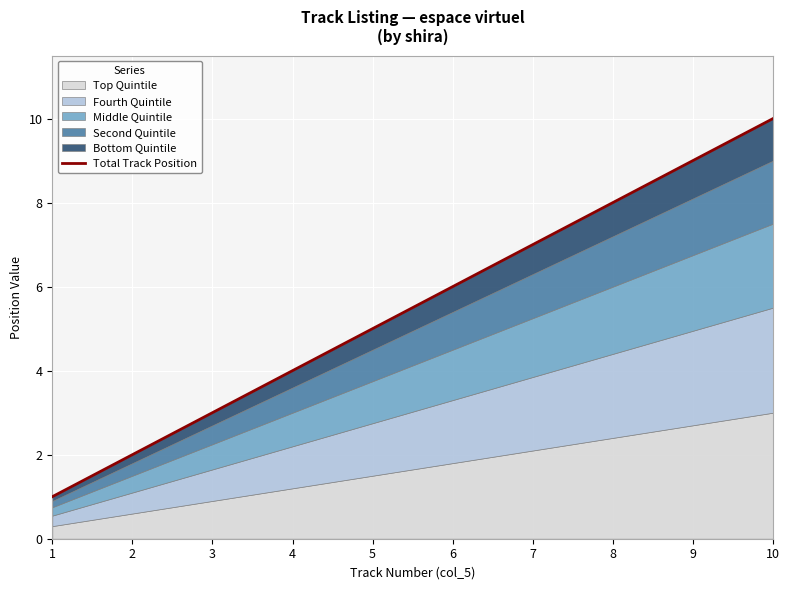

True or false: the data shows 10 at 10.

True